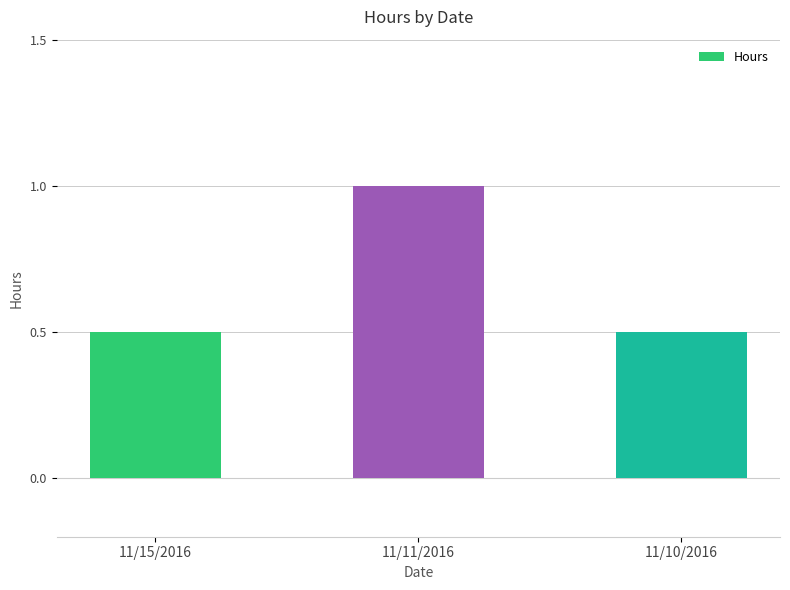

At which category does the chart reach its peak across all series?

11/11/2016